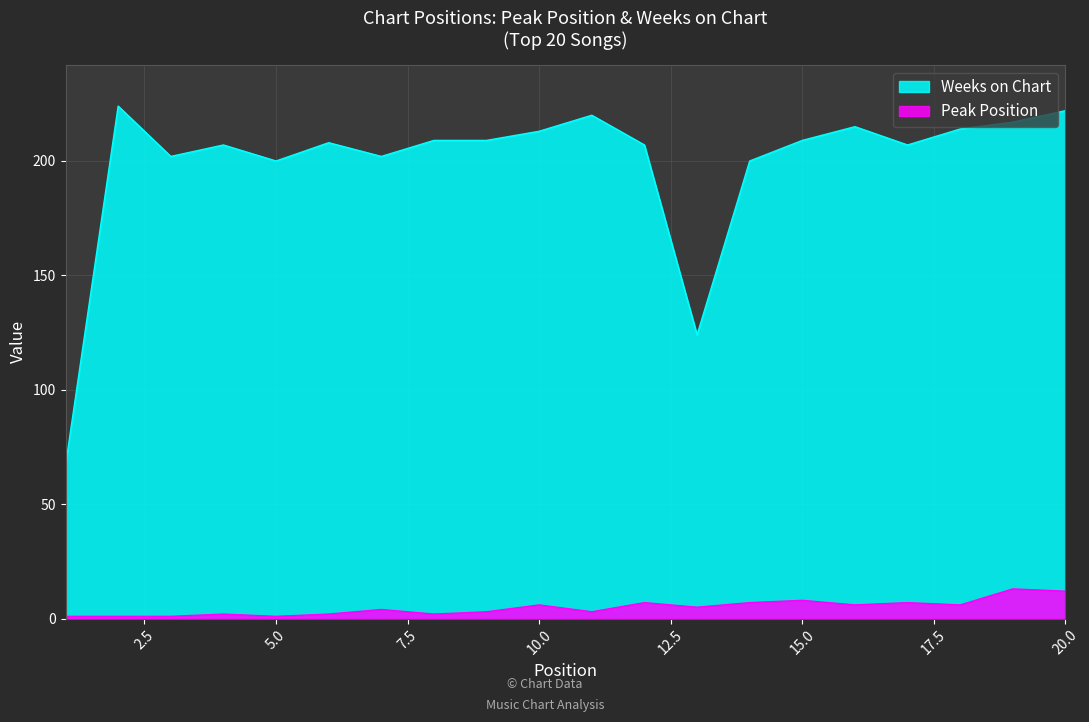

Is the value of Weeks on Chart at 14 greater than the value of Peak Position at 4?

Yes